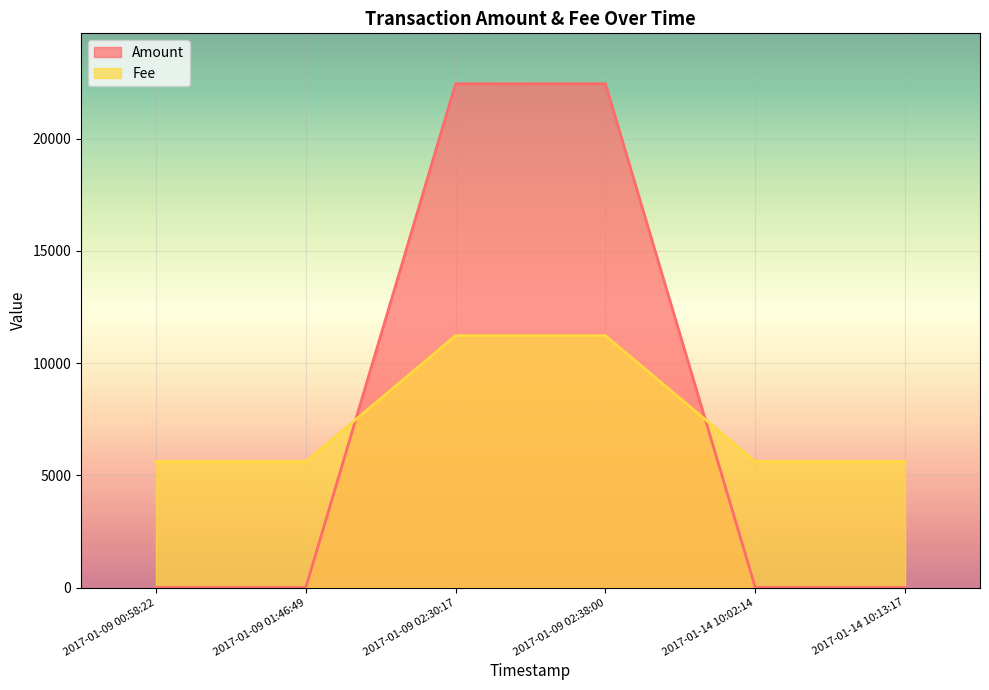

What is the spread (max minus min) of values at 2017-01-09 02:30:17?

11223.3